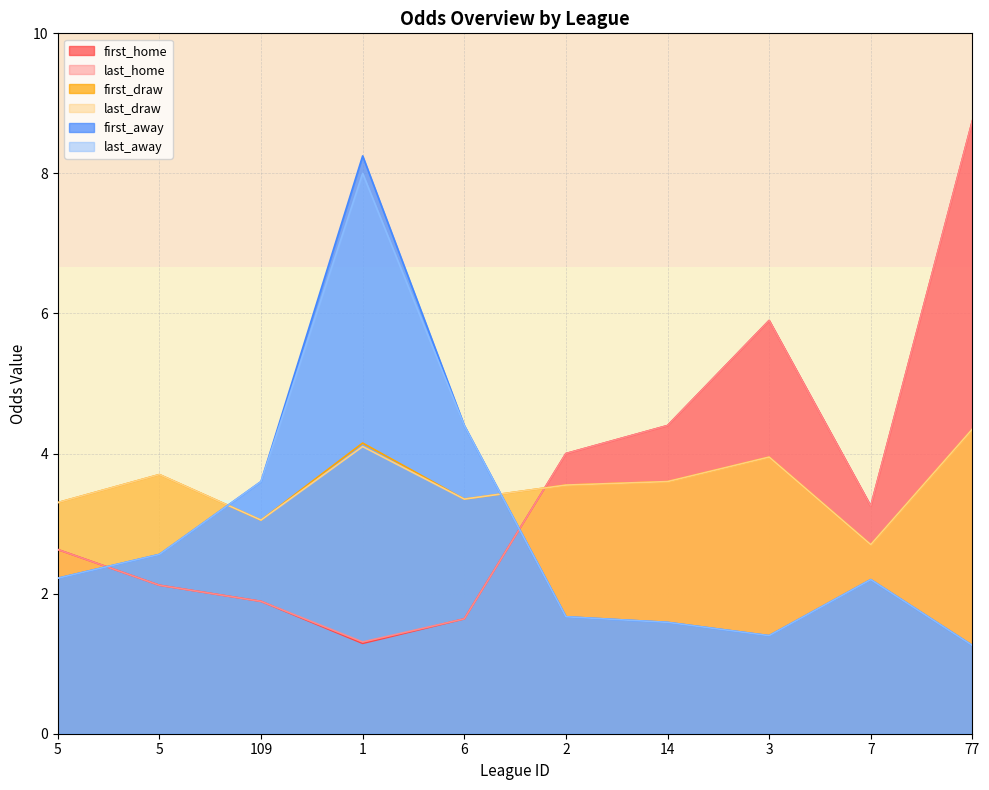

What is the difference between the last_home values at 2 and 3?

1.9